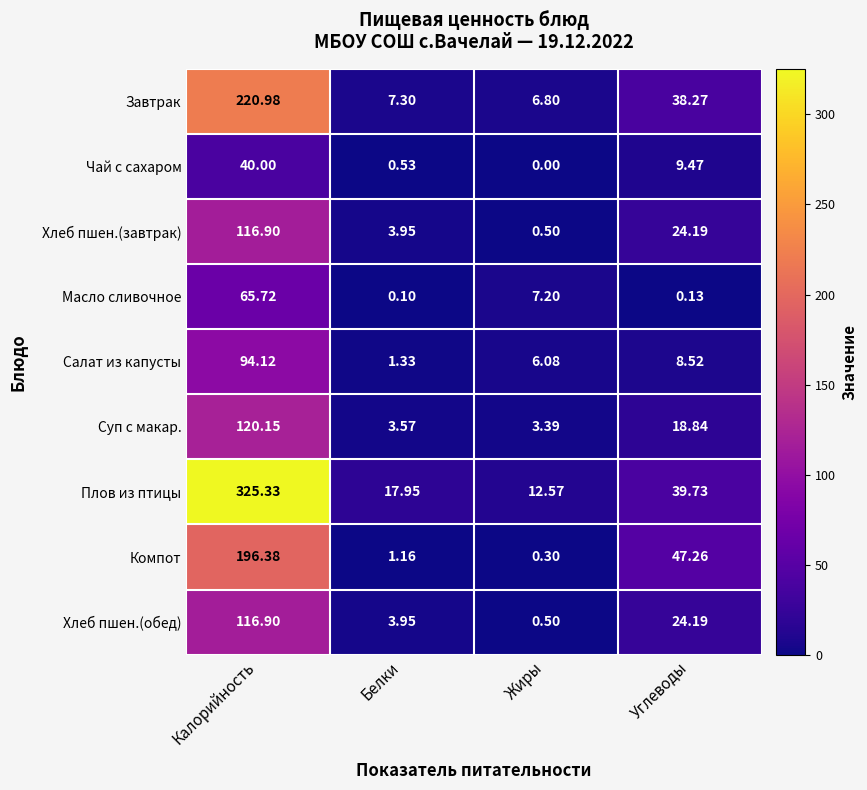

List the labels in order of Масло сливочное value, largest first.

Калорийность, Жиры, Углеводы, Белки